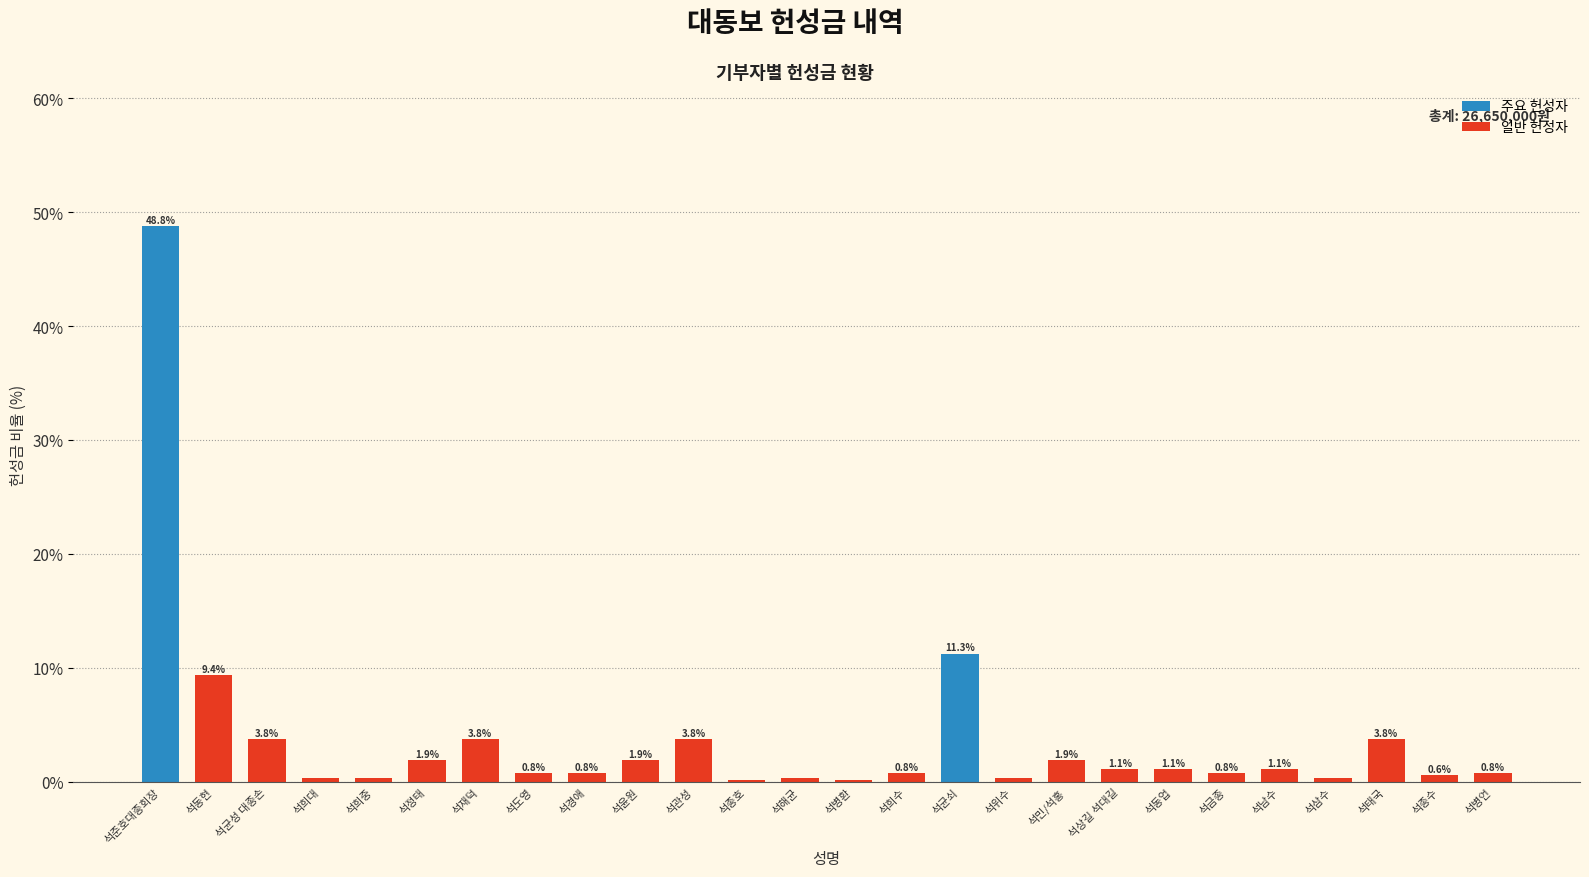

What is the approximate value at 석도영?

0.8